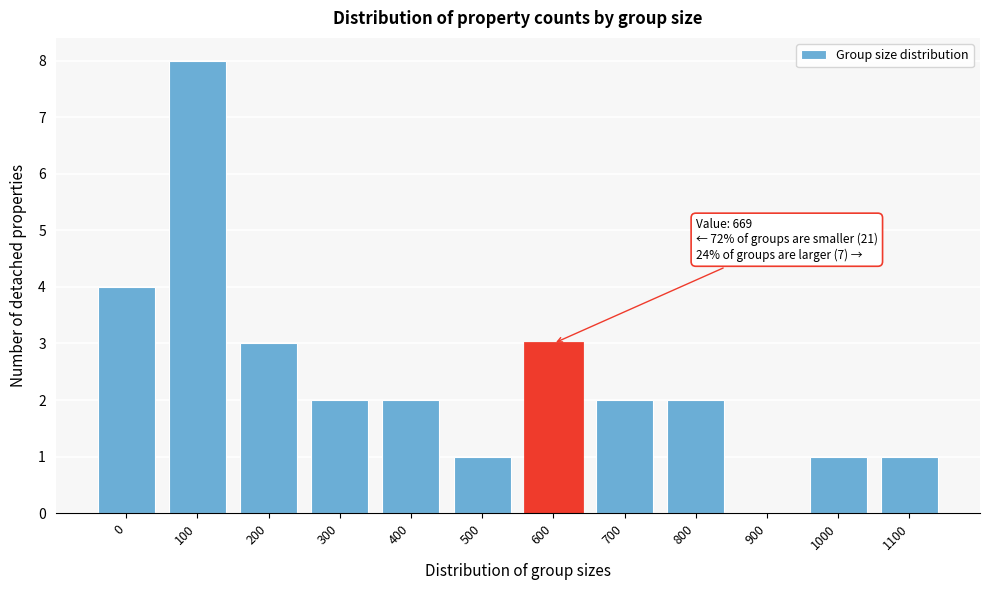

What is the sum of the values at 800 and 700?

4